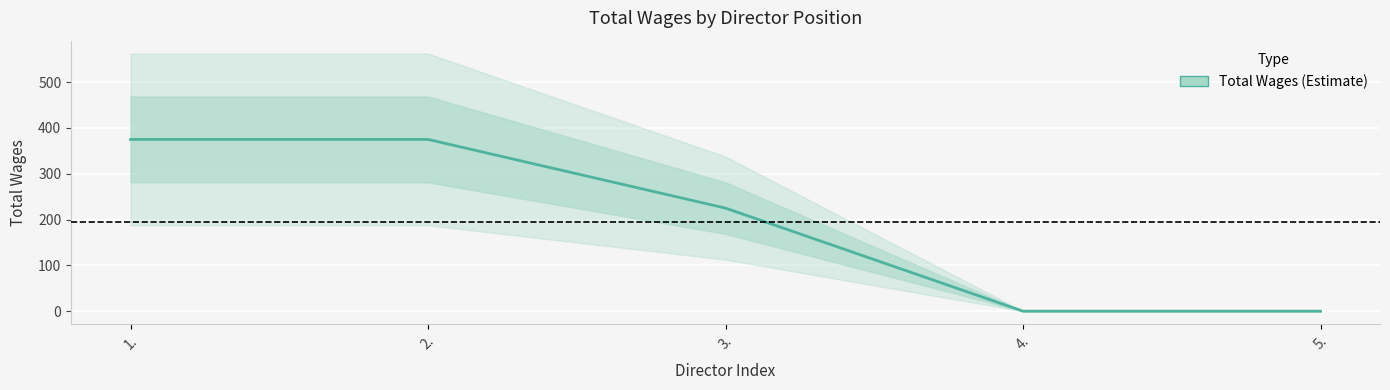

True or false: there are more than 1 points higher than both neighbors.

False